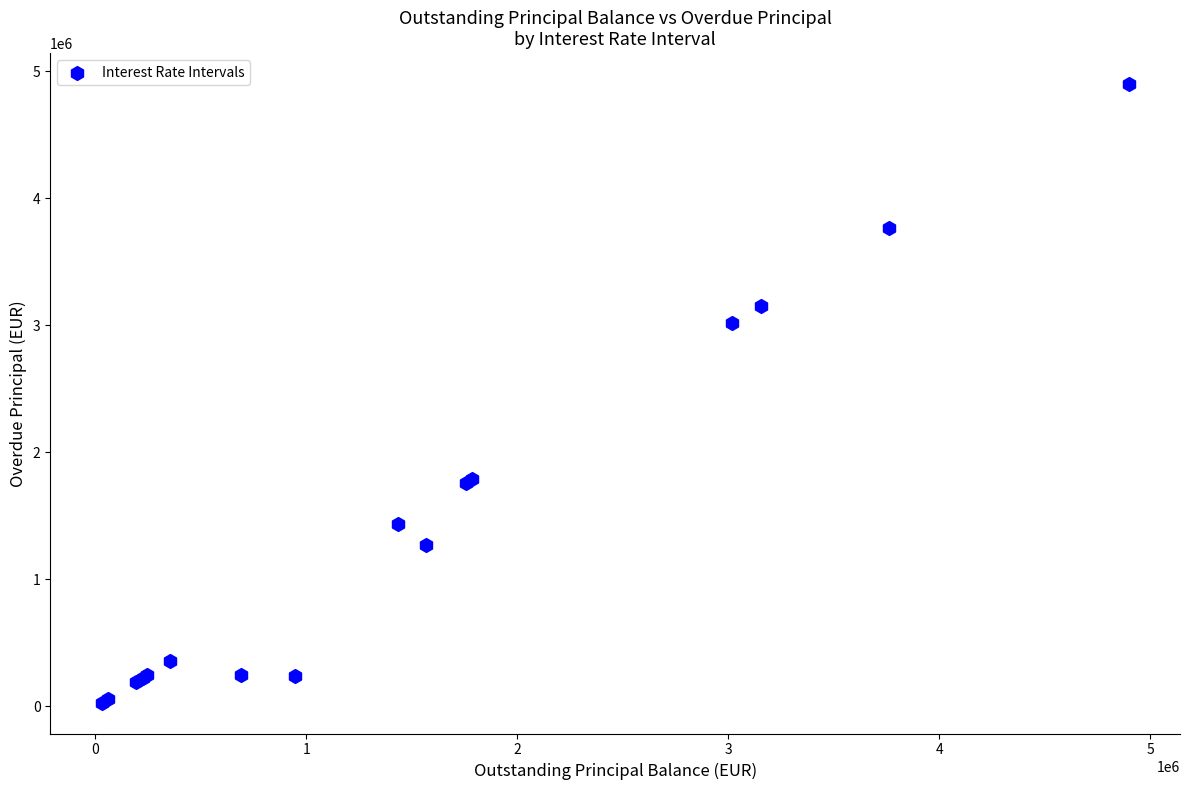

What Y value in the scatter plot is closest to 2463434?

3019780.7